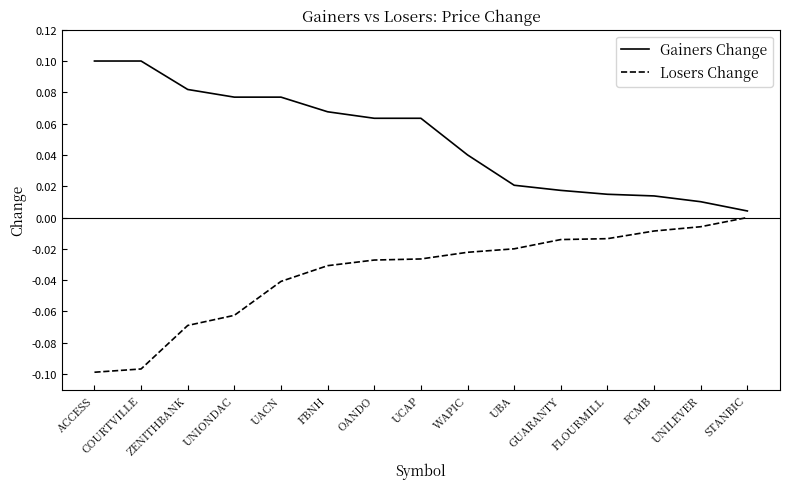

True or false: Gainers Change and Losers Change intersect in this chart.

False